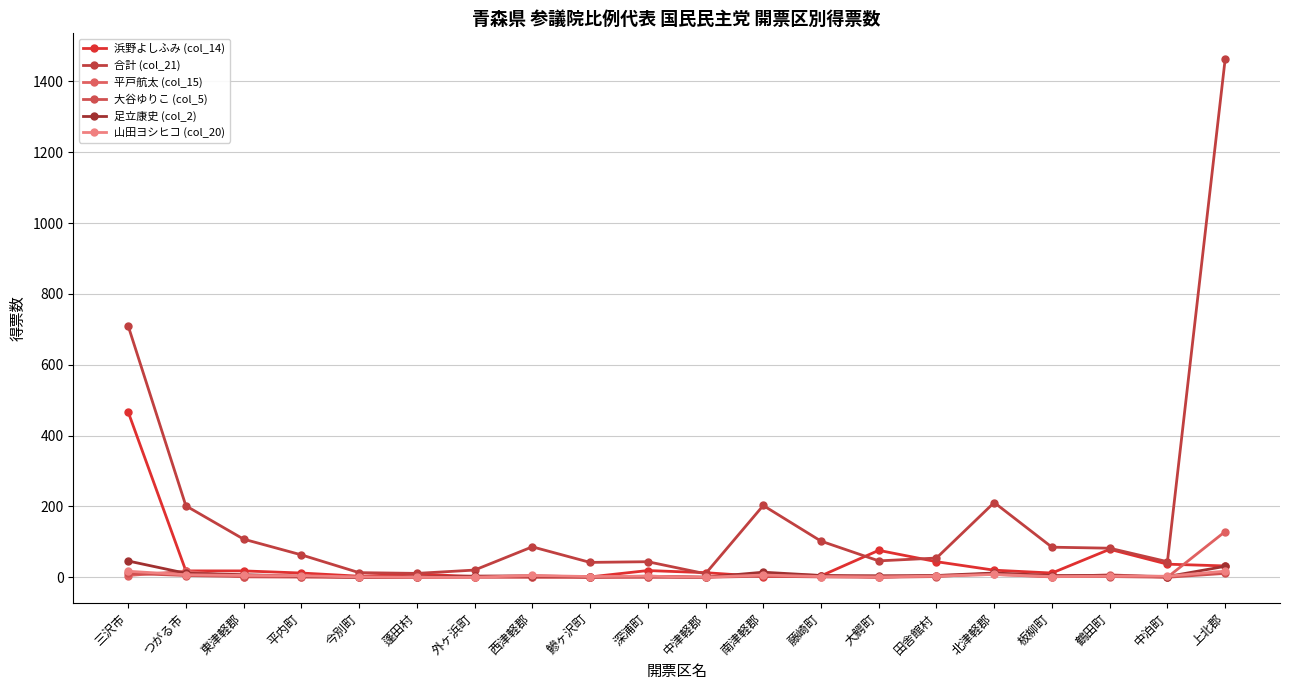

What is the difference between the second highest and minimum values in the 合計 (col_21) series?

700.0